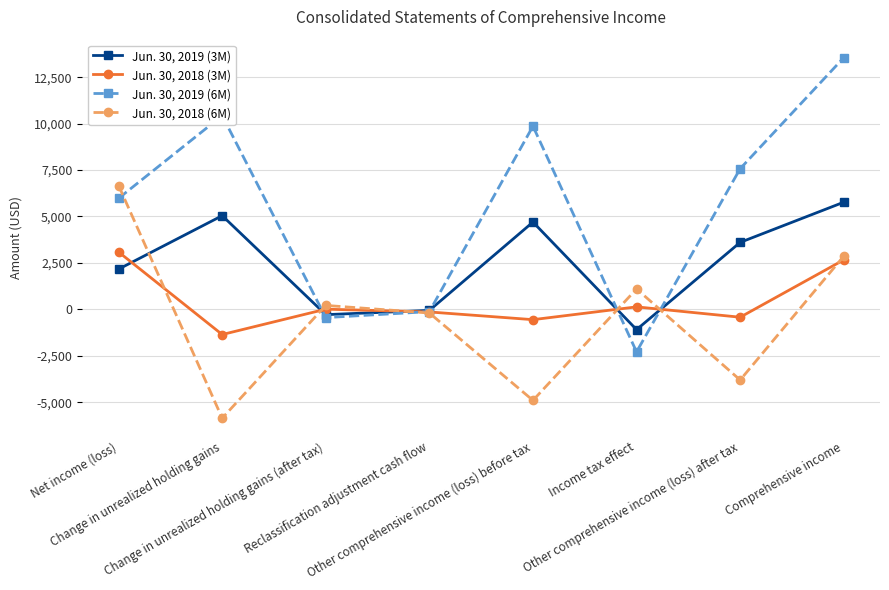

Count the number of data series in this chart.

4